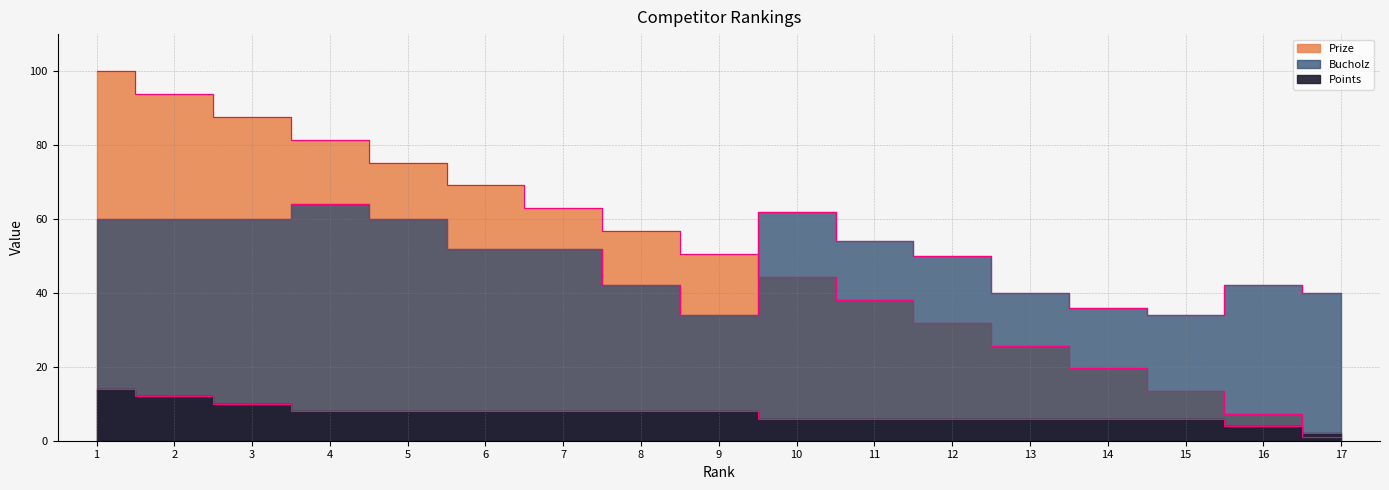

How many interior local peaks does the Bucholz series have?

3